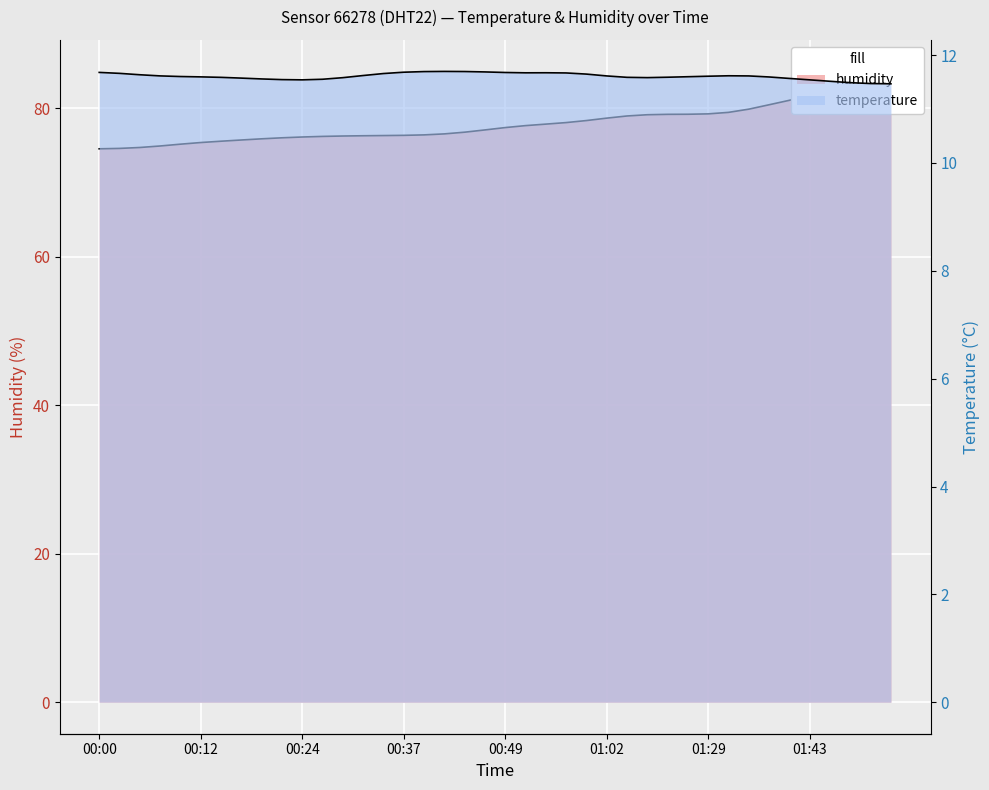

Count the number of categories in the chart.

40